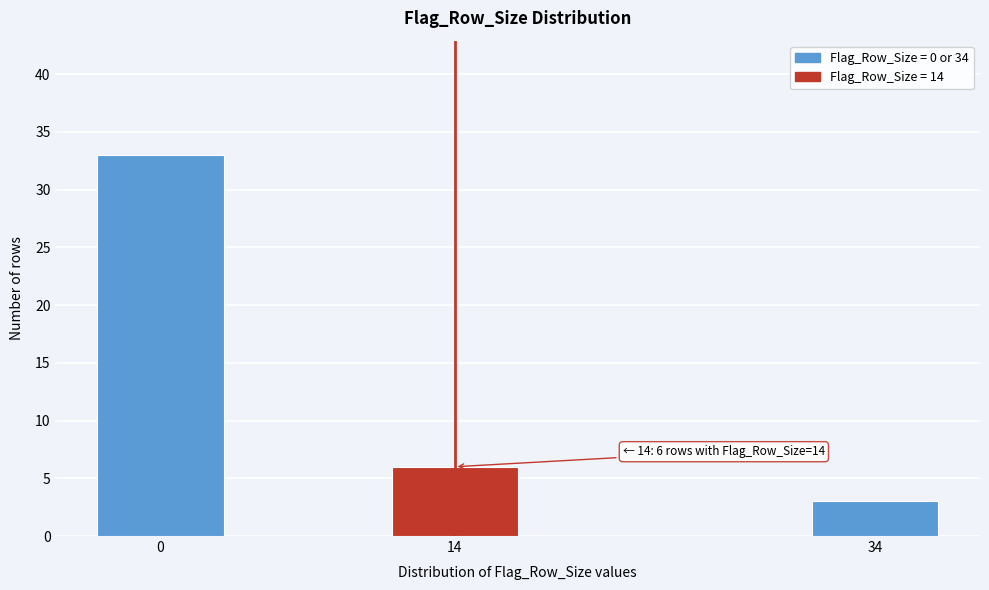

Reading right to left, what are all the values shown in this chart?

3	6	33